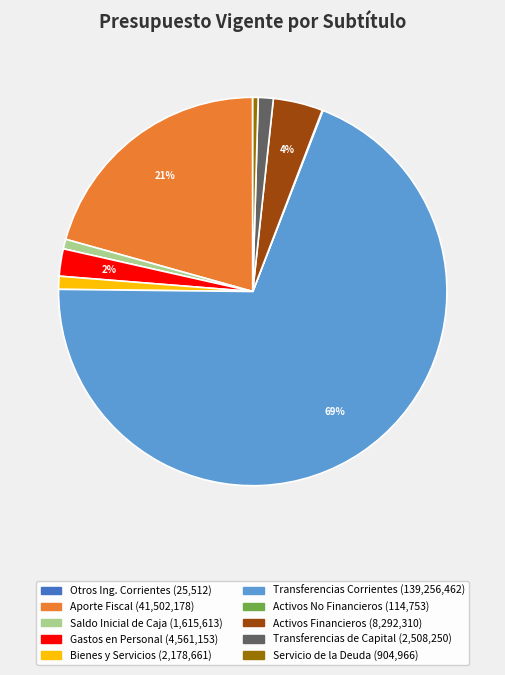

Is there a majority slice in this chart?

Yes